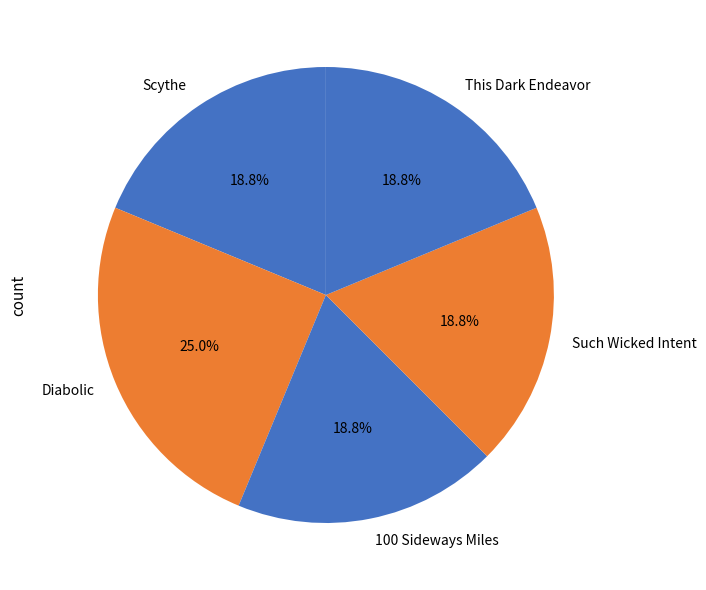

Combined, do Diabolic and This Dark Endeavor account for over 50%?

No